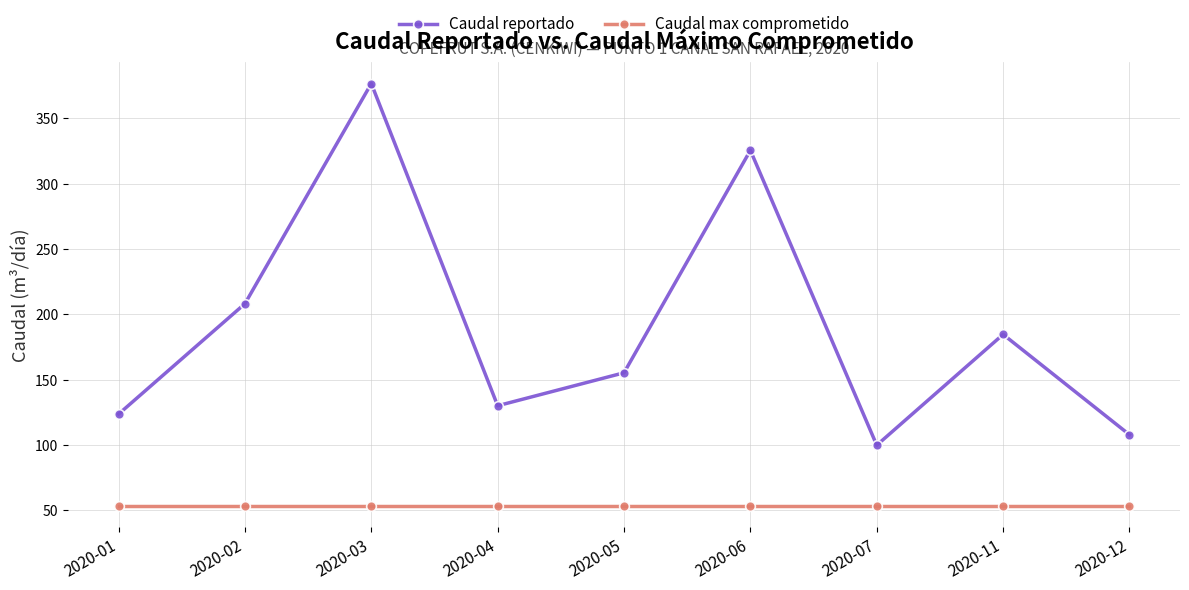

How many data points does each series have?

9